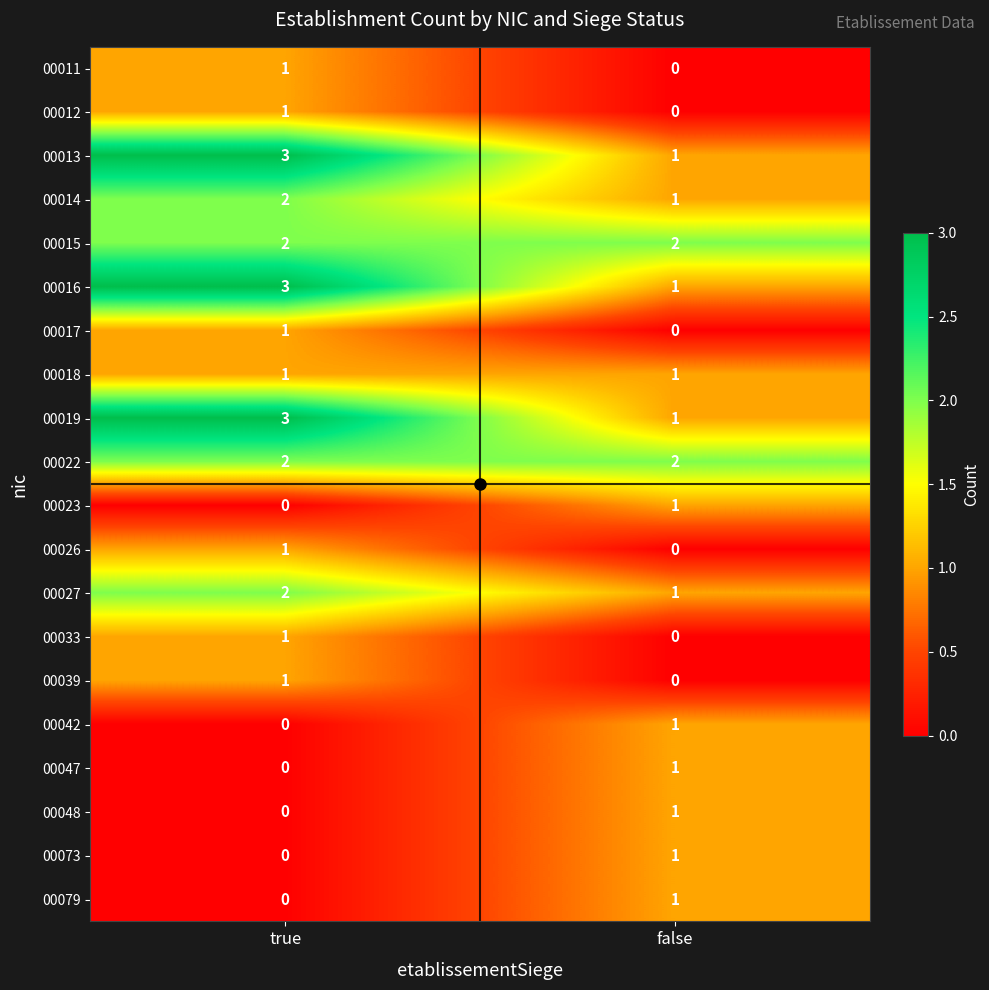

True or false: 00015 has a value of 3 at true.

False